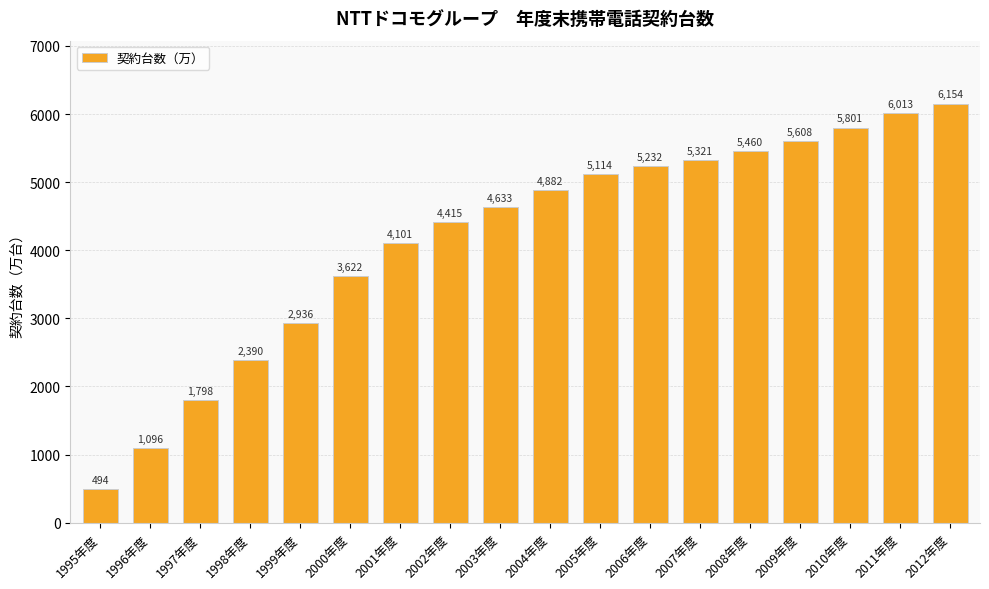

Rank the categories by value from lowest to highest.

1995年度, 1996年度, 1997年度, 1998年度, 1999年度, 2000年度, 2001年度, 2002年度, 2003年度, 2004年度, 2005年度, 2006年度, 2007年度, 2008年度, 2009年度, 2010年度, 2011年度, 2012年度